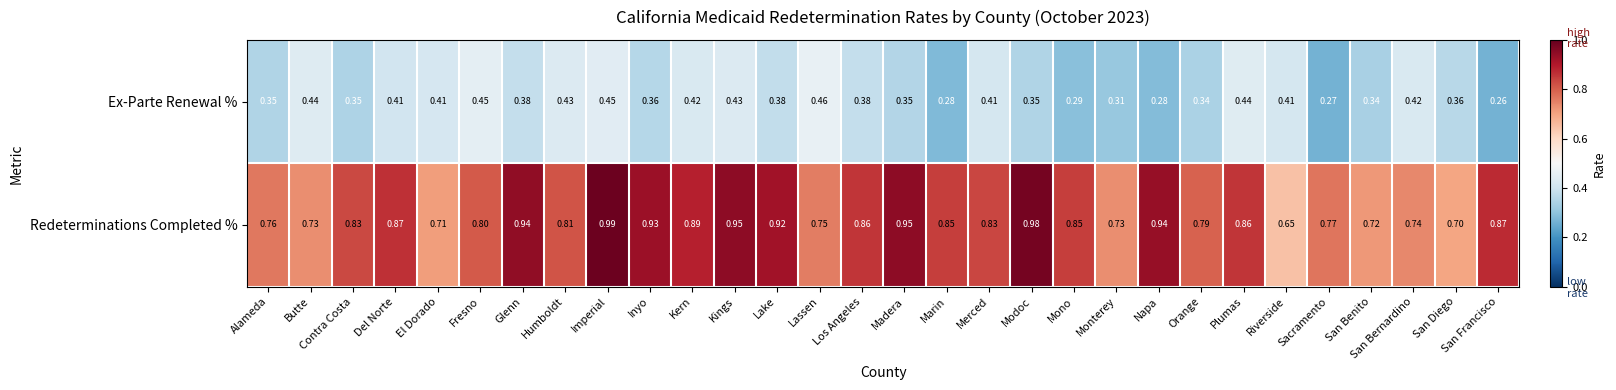

Rank the series at Del Norte from lowest to highest value.

Ex-Parte Renewal %, Redeterminations Completed %